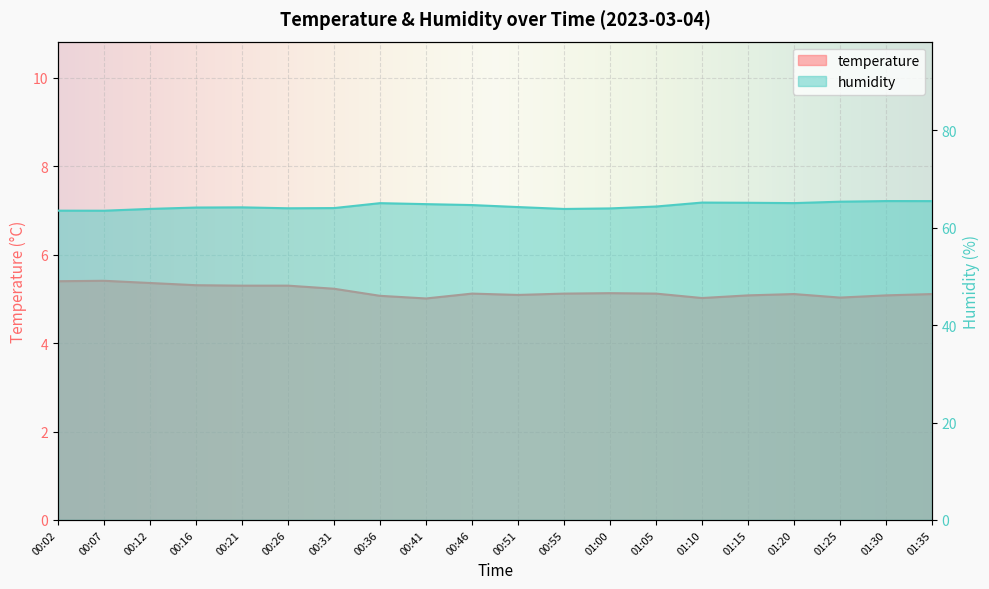

Where is temperature nearest to the value 5?

00:41